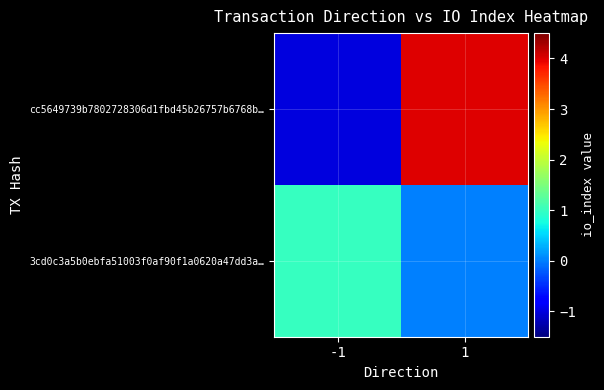

Reading left to right, what are all the values shown in this chart?

cc5649739b7802728306d1fbd45b26757b6768b…: -1=-1	1=4
3cd0c3a5b0ebfa51003f0af90f1a0620a47dd3a…: -1=1	1=0